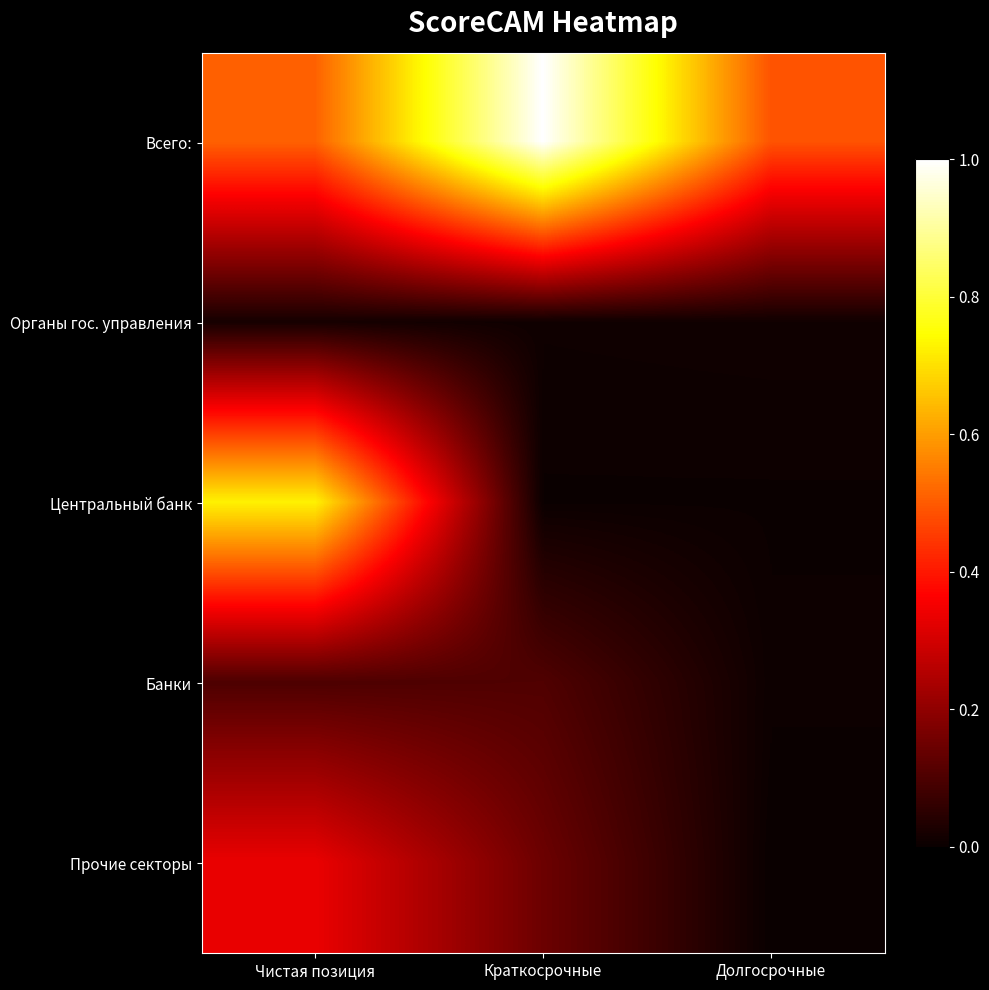

What is the difference between the highest and lowest values at Краткосрочные?

1.0